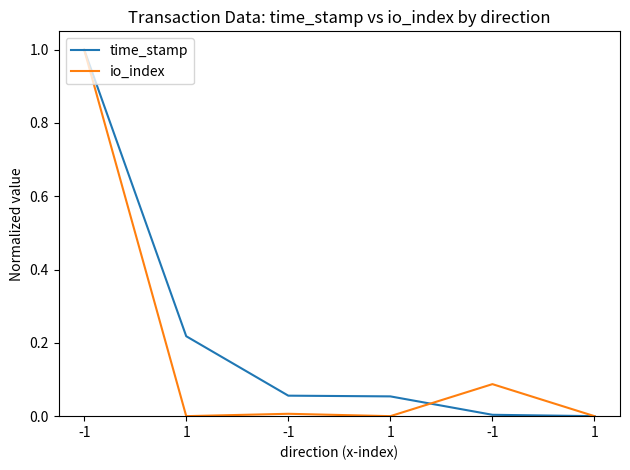

Does the chart display data point markers on the line(s)?

No